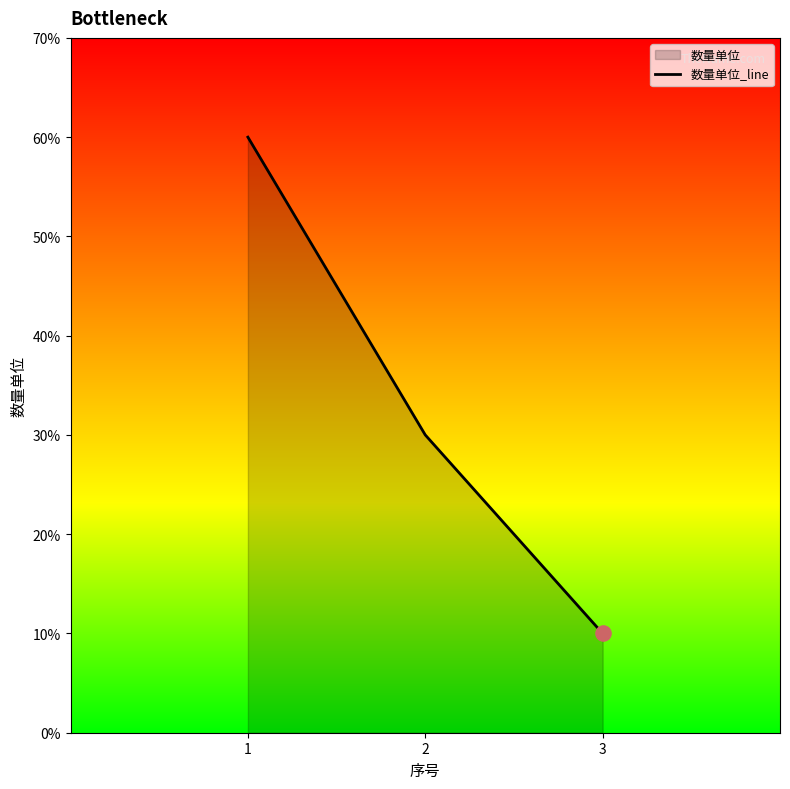

Approximately how many times larger is the value at 2 compared to 3?

3.0